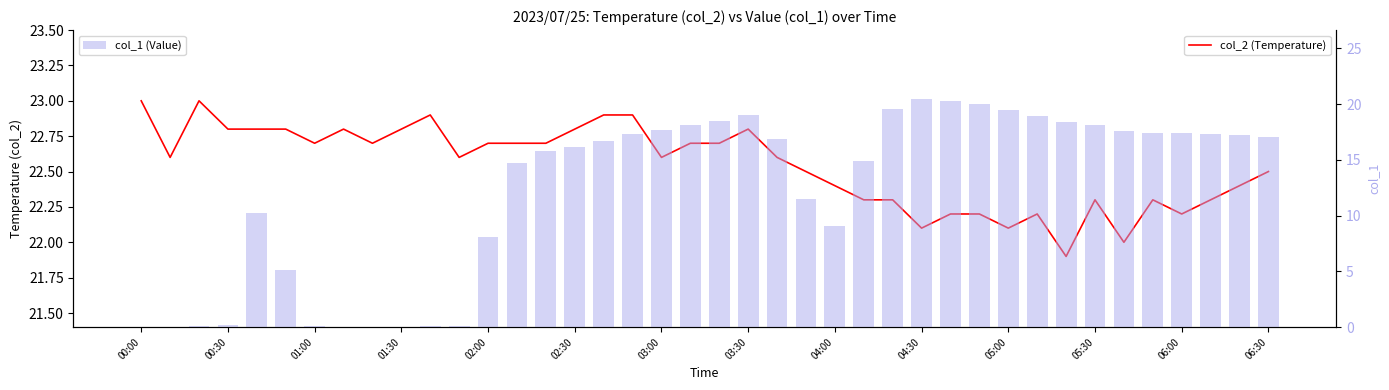

What is the sum of all col_1 (Value) values?

489.7